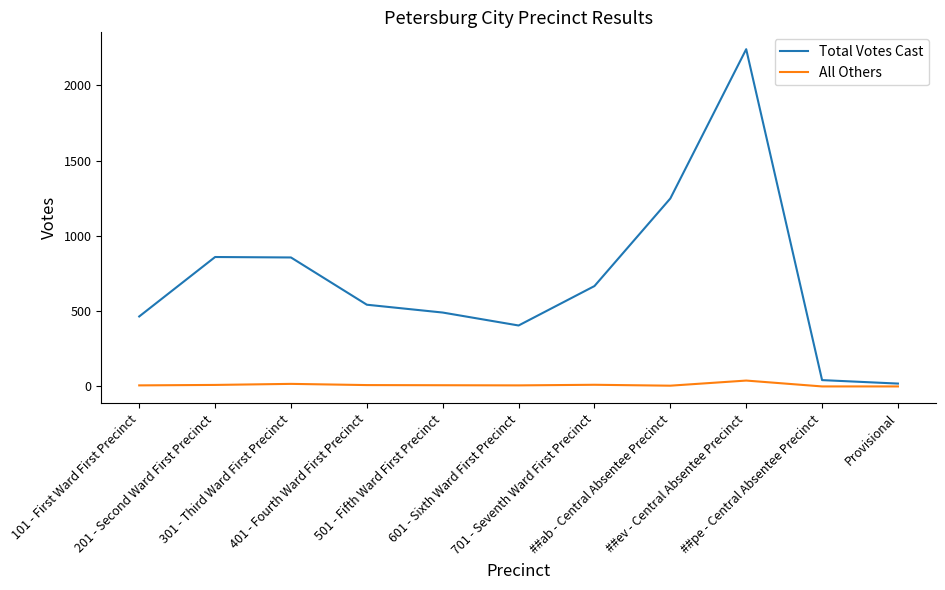

What is the approximate value of Total Votes Cast at Provisional, to the nearest 10?

20